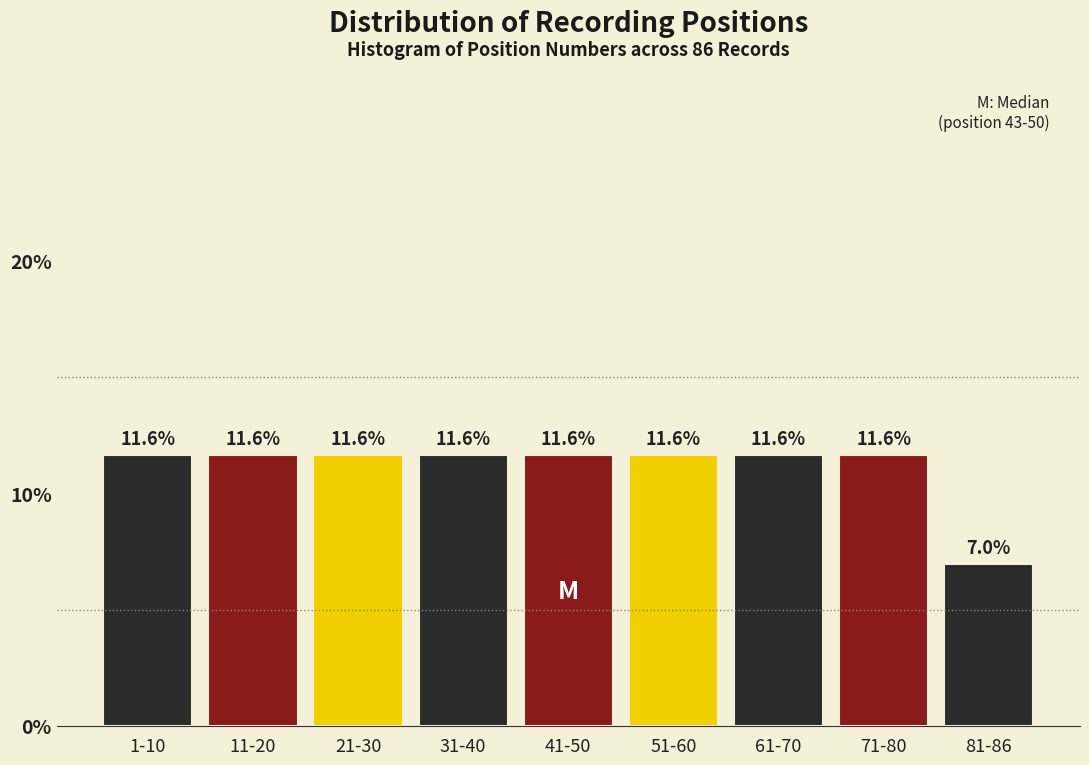

Reading left to right, extract all data points from this chart.

1-10=11.6	11-20=11.6	21-30=11.6	31-40=11.6	41-50=11.6	51-60=11.6	61-70=11.6	71-80=11.6	81-86=7.0